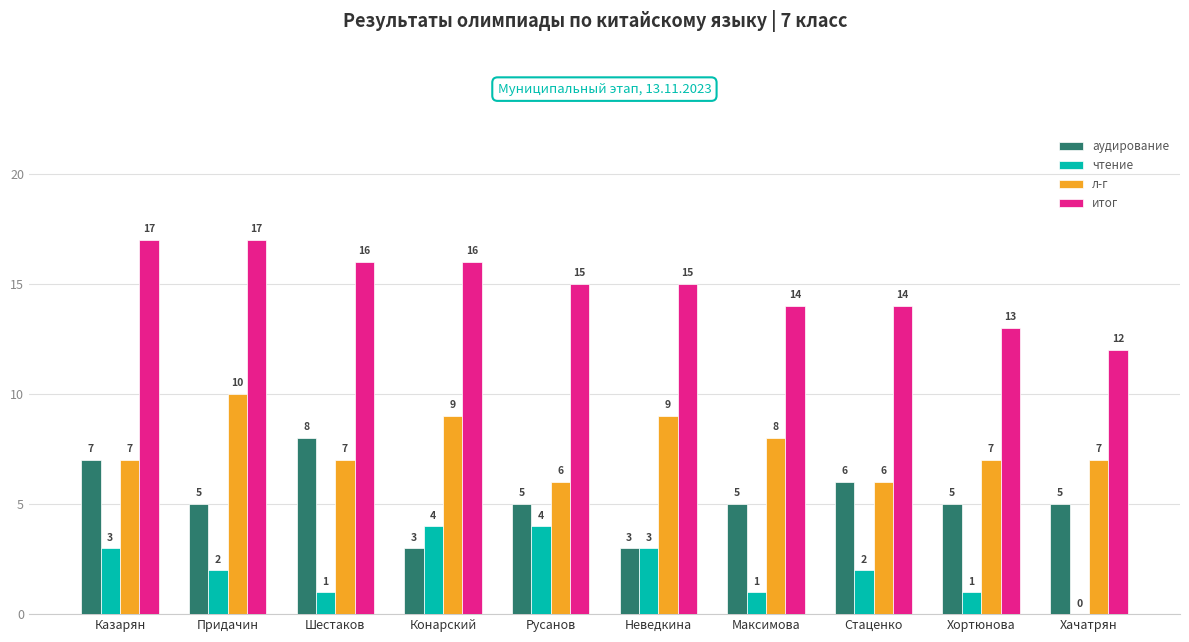

Is the value of итог at Хортюнова greater than the value of л-г at Придачин?

Yes